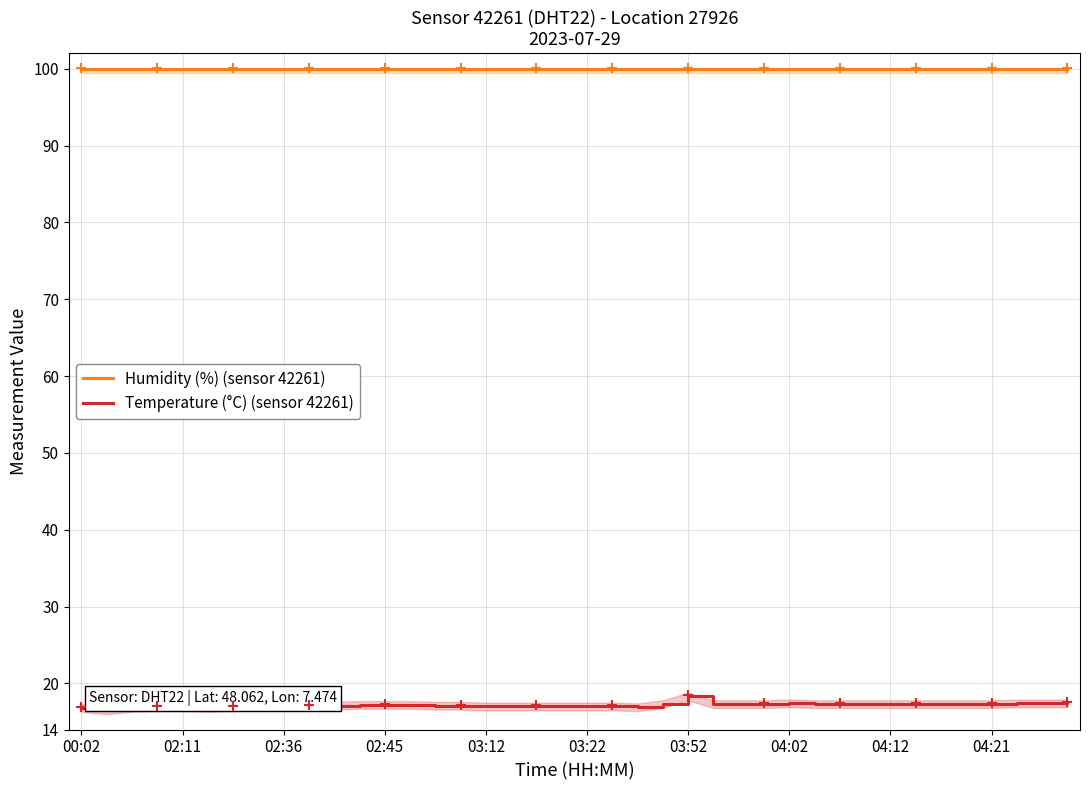

Is the value of Temperature (°C) (sensor 42261) at 11 greater than the value of Humidity (%) (sensor 42261) at 14?

No